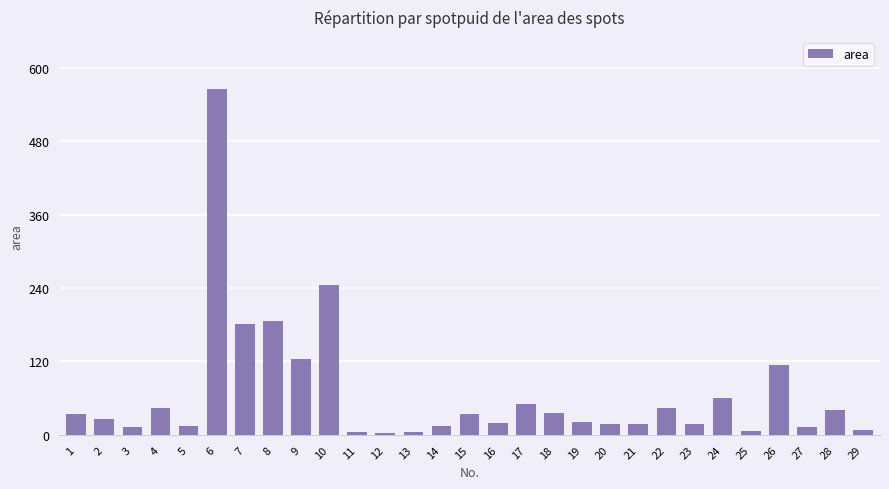

The value at 23 is 17. True or false?

True